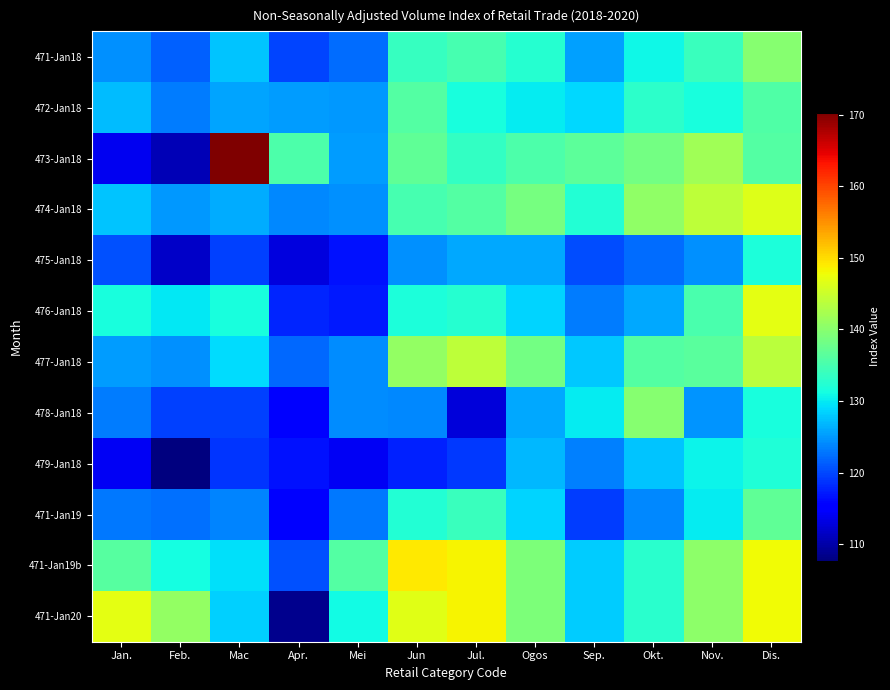

Reading right to left, list all the values displayed in this chart.

471-Jan18: Dis.=139.9	Nov.=133.9	Okt.=130.8	Sep.=125.5	Ogos=132.6	Jul.=135.1	Jun=133.8	Mei=122.3	Apr.=119.8	Mac=127.7	Feb.=121.6	Jan.=124.4
472-Jan18: Dis.=135.6	Nov.=131.4	Okt.=133.0	Sep.=128.8	Ogos=130.1	Jul.=131.6	Jun=135.8	Mei=125.0	Apr.=125.1	Mac=125.7	Feb.=123.3	Jan.=127.1
473-Jan18: Dis.=135.9	Nov.=141.8	Okt.=138.4	Sep.=136.6	Ogos=135.4	Jul.=133.5	Jun=136.8	Mei=125.1	Apr.=135.5	Mac=170.3	Feb.=110.8	Jan.=114.0
474-Jan18: Dis.=146.3	Nov.=143.9	Okt.=140.6	Sep.=132.2	Ogos=138.5	Jul.=135.9	Jun=134.9	Mei=124.5	Apr.=123.9	Mac=126.1	Feb.=124.9	Jan.=127.5
475-Jan18: Dis.=131.8	Nov.=124.4	Okt.=122.3	Sep.=120.3	Ogos=125.9	Jul.=125.8	Jun=124.4	Mei=116.6	Apr.=113.0	Mac=119.6	Feb.=111.8	Jan.=120.6
476-Jan18: Dis.=146.9	Nov.=135.3	Okt.=125.9	Sep.=123.2	Ogos=128.6	Jul.=132.5	Jun=131.8	Mei=117.1	Apr.=117.9	Mac=131.5	Feb.=129.7	Jan.=131.6
477-Jan18: Dis.=143.8	Nov.=136.3	Okt.=135.9	Sep.=127.9	Ogos=138.4	Jul.=144.0	Jun=140.7	Mei=124.3	Apr.=122.0	Mac=129.1	Feb.=124.5	Jan.=125.1
478-Jan18: Dis.=131.5	Nov.=124.8	Okt.=139.8	Sep.=130.0	Ogos=126.0	Jul.=112.7	Jun=124.0	Mei=124.1	Apr.=115.3	Mac=119.6	Feb.=119.5	Jan.=123.3
479-Jan18: Dis.=132.1	Nov.=130.5	Okt.=127.7	Sep.=123.4	Ogos=126.8	Jul.=119.2	Jun=117.5	Mei=114.2	Apr.=116.6	Mac=118.9	Feb.=107.7	Jan.=114.1
471-Jan19: Dis.=136.8	Nov.=130.0	Okt.=124.0	Sep.=119.4	Ogos=128.6	Jul.=134.0	Jun=132.2	Mei=122.9	Apr.=115.1	Mac=123.7	Feb.=122.5	Jan.=123.0
471-Jan19b: Dis.=148.0	Nov.=140.5	Okt.=132.7	Sep.=128.0	Ogos=139.2	Jul.=148.4	Jun=149.0	Mei=136.0	Apr.=120.5	Mac=129.2	Feb.=131.3	Jan.=136.2
471-Jan20: Dis.=148.0	Nov.=140.5	Okt.=132.7	Sep.=128.0	Ogos=139.2	Jul.=148.4	Jun=146.7	Mei=131.0	Apr.=108.6	Mac=128.4	Feb.=140.9	Jan.=147.0